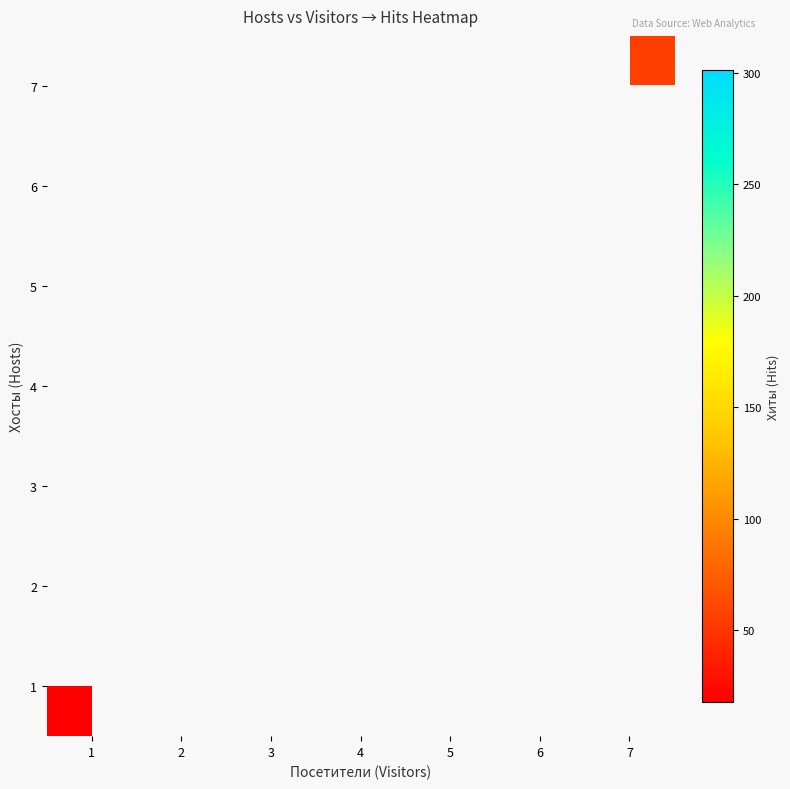

Which has a higher value, 3 or 2?

2